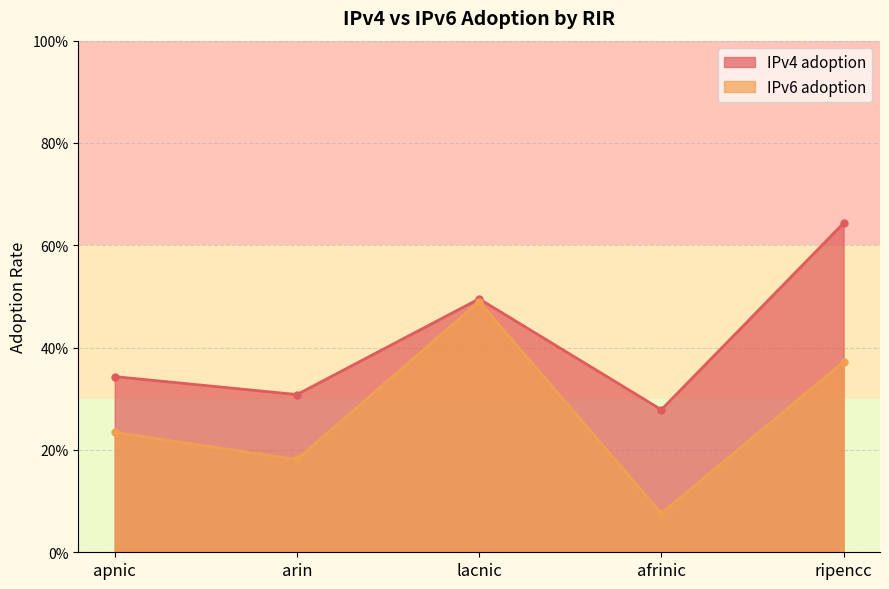

What position from the right is afrinic?

2